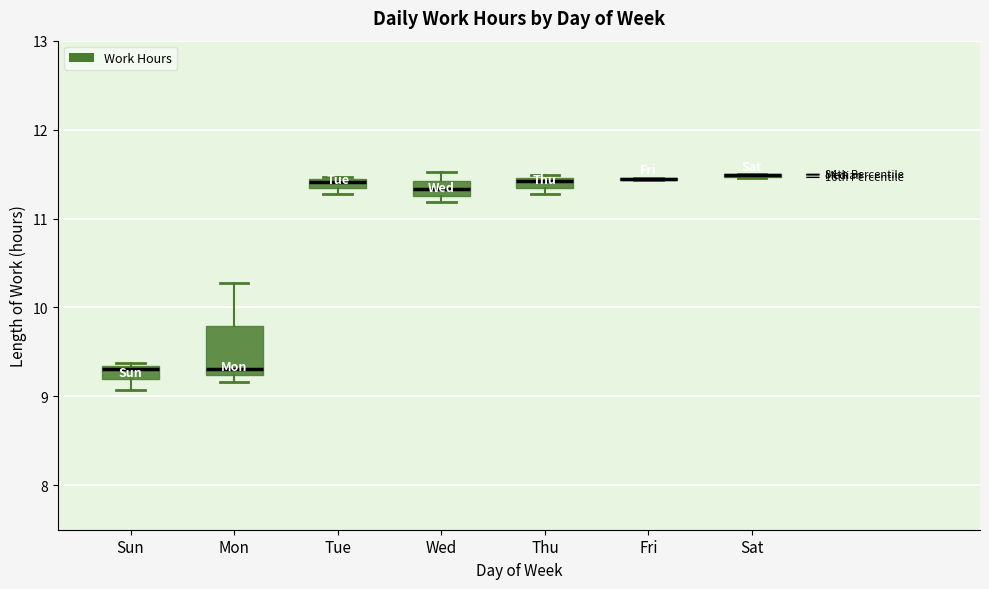

Where is the lower edge of the box for Sun on the y-axis? The values are not printed on the chart, so give them approximately, as read against the axis.

9.2